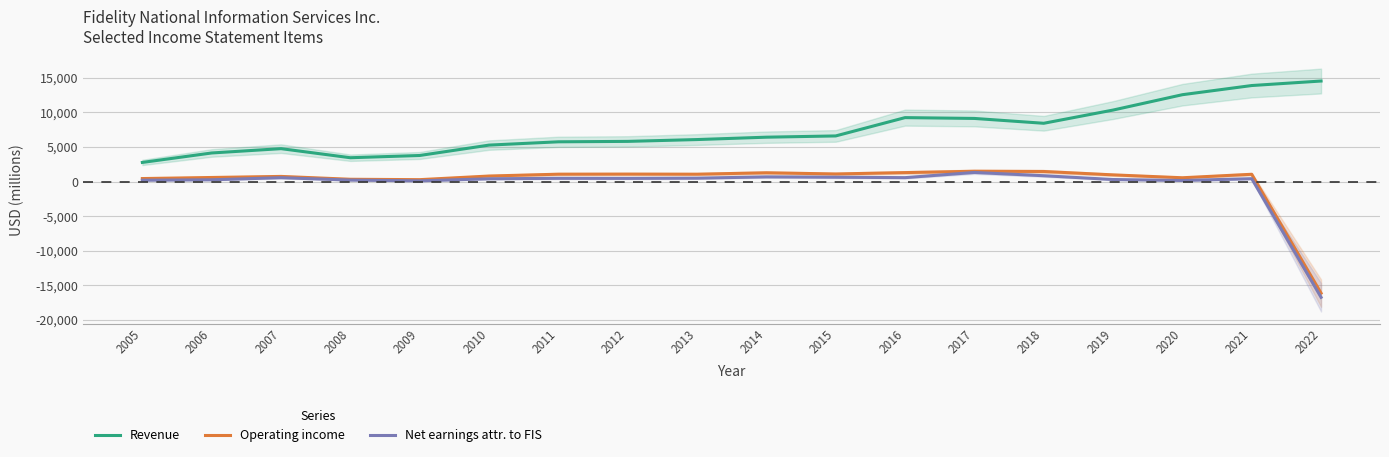

Rank the categories by Net earnings attr. to FIS value from highest to lowest.

2017, 2018, 2014, 2015, 2016, 2007, 2013, 2011, 2012, 2021, 2010, 2019, 2006, 2008, 2005, 2020, 2009, 2022